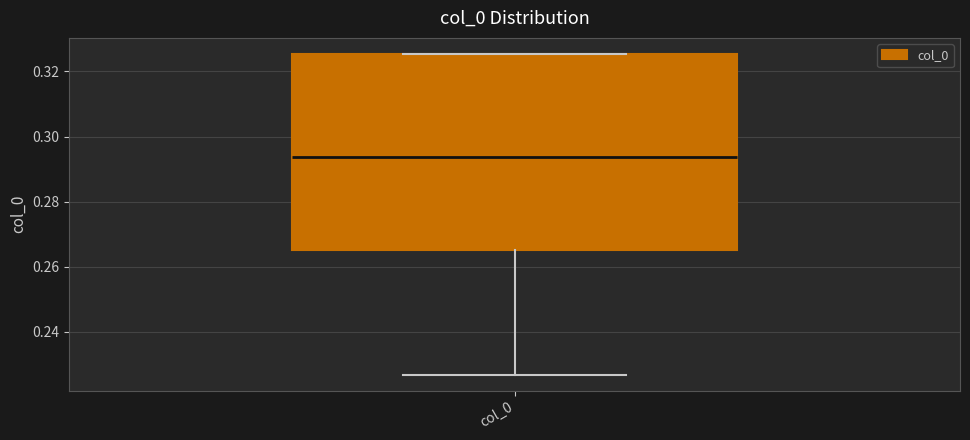

Read this box plot against the y-axis: the position of the median line, the range covered by the box, and the ends of both whiskers. The values are not printed on the chart, so give them approximately, as read against the axis.

median 0.294, box 0.266 to 0.326, whiskers 0.226 to 0.326